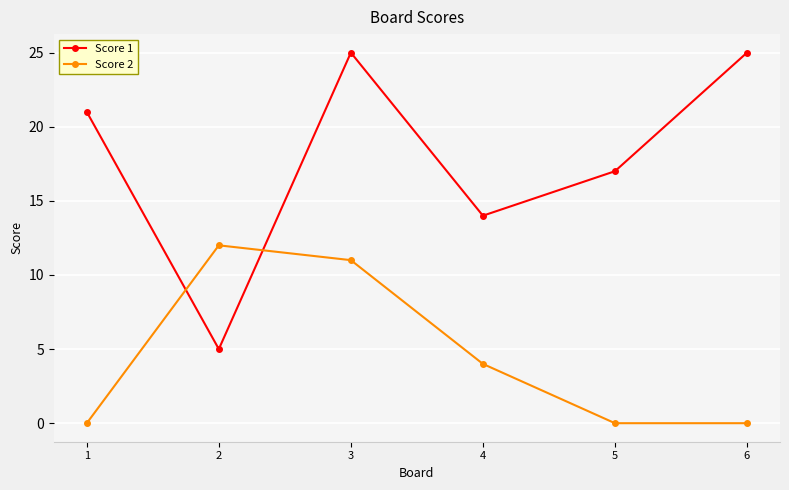

Is the value of Score 1 at 4 greater than the value of Score 2 at 3?

Yes